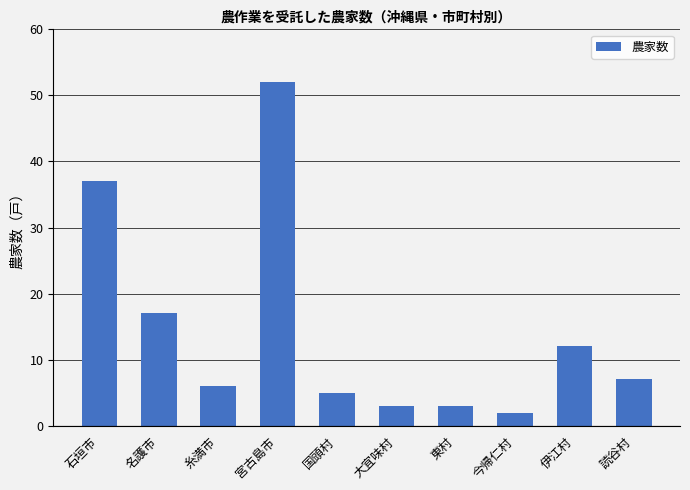

What position from the left is 今帰仁村?

8